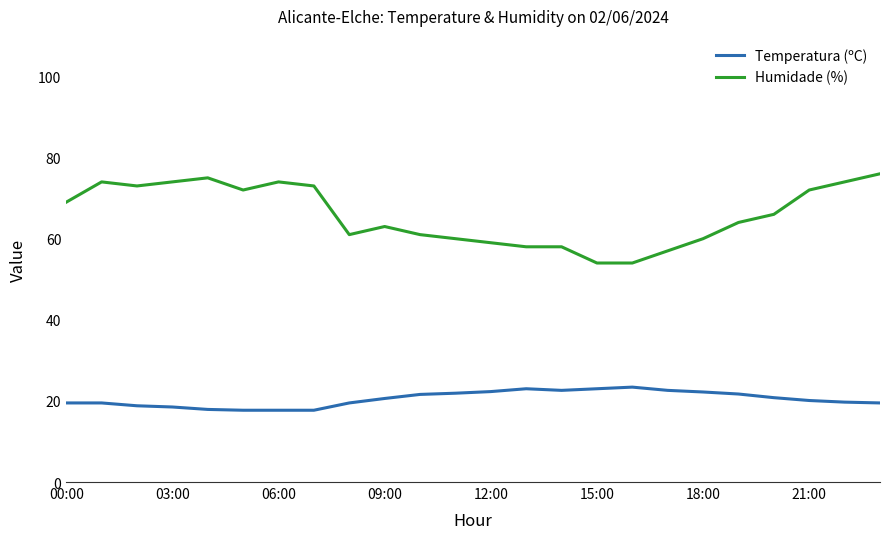

What is the average value of the Humidade (%) series?

65.9